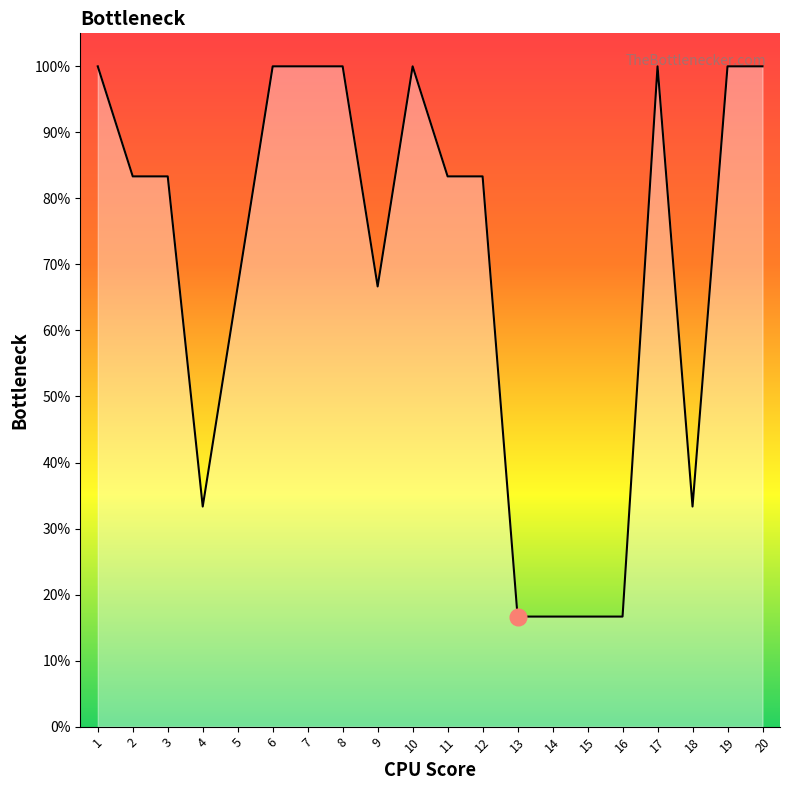

What is the greatest value displayed?

100.0